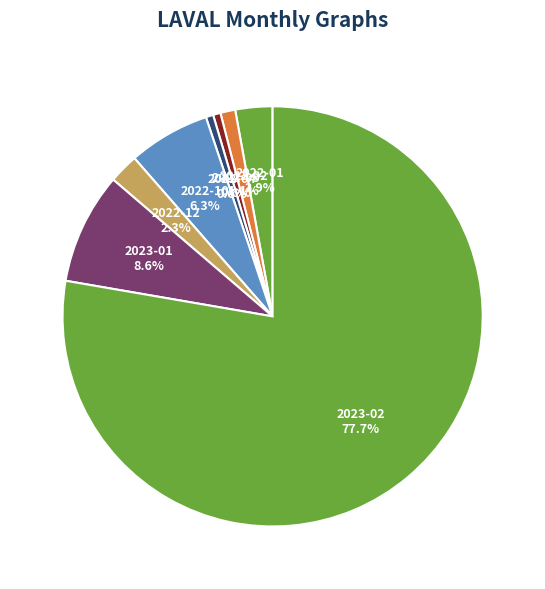

Is there a majority slice in this chart?

Yes